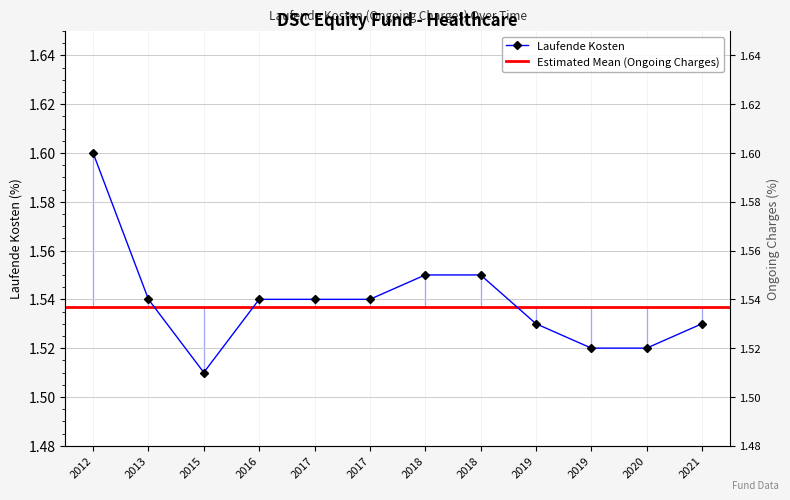

What is the sum of the values at 2017 and 2012?

3.1